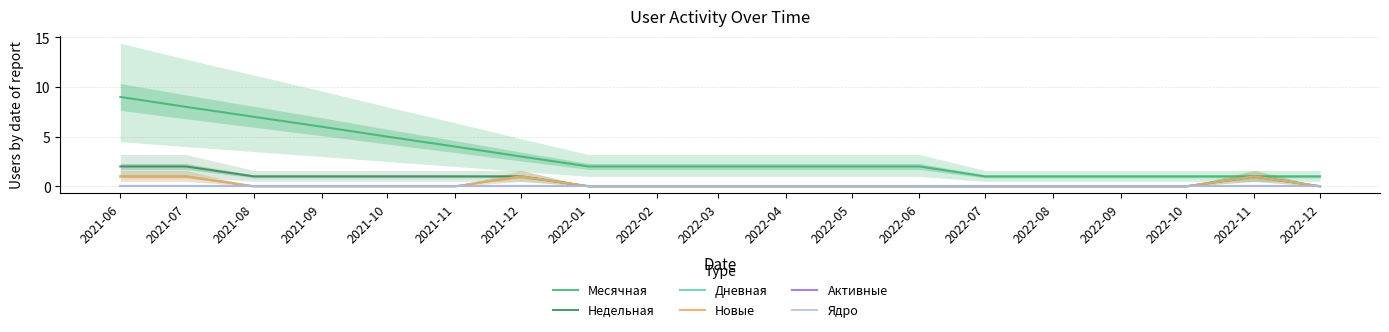

Rank the series at 2022-10 from highest to lowest value.

Месячная, Недельная, Дневная, Новые, Активные, Ядро